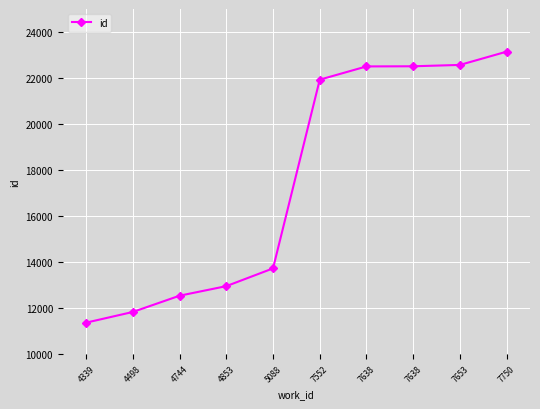

How many categories are shown in the chart?

10